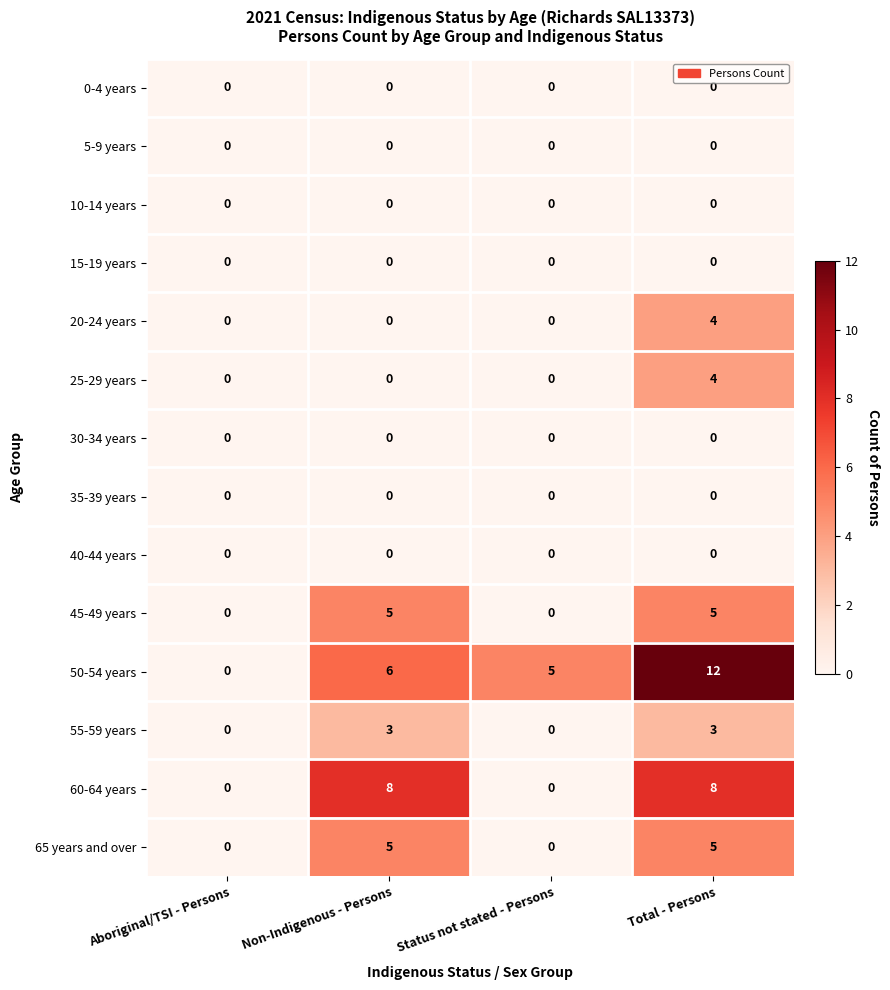

At which category is the sum across all series the highest?

Total - Persons